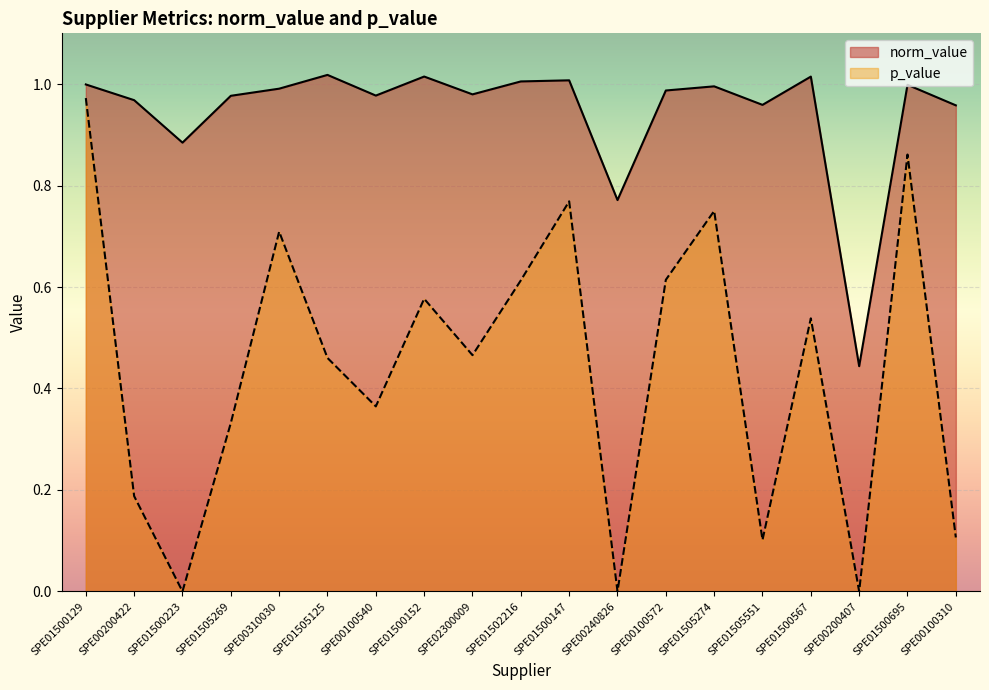

At which label does p_value reach its peak?

SPE01500129